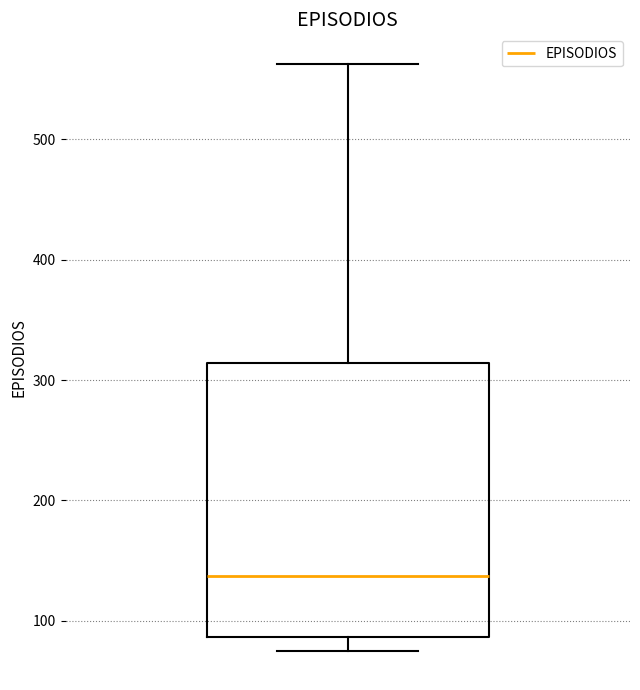

Read this box plot against the y-axis: the position of the median line, the range covered by the box, and the ends of both whiskers. The values are not printed on the chart, so give them approximately, as read against the axis.

median 140, box 90 to 310, whiskers 80 to 560